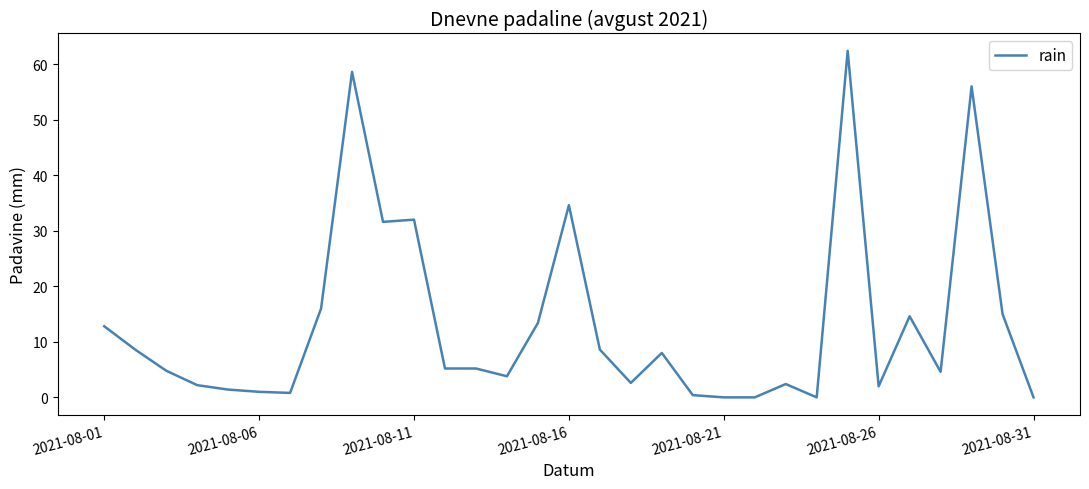

Does the chart display data point markers on the line(s)?

No